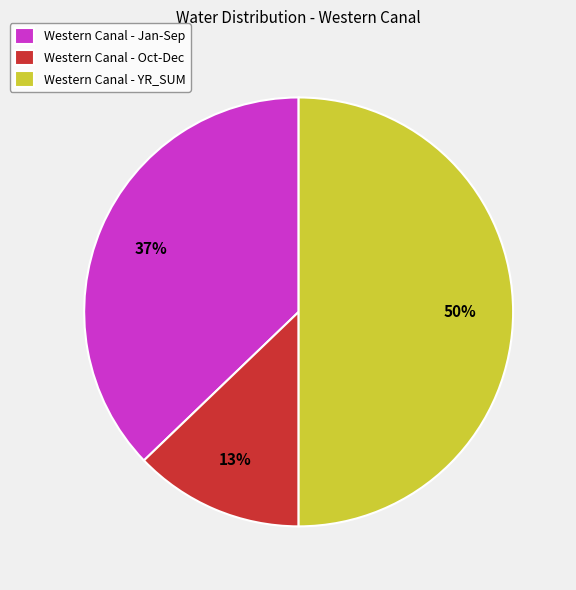

Count the number of slices in the pie.

3